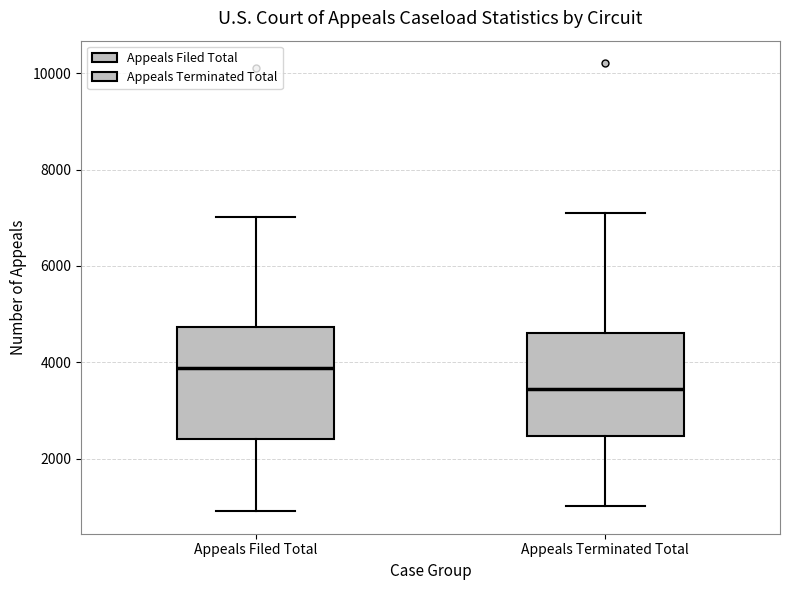

Reading left to right, read every box against the y-axis: the position of its median line, the range the box covers, and the ends of its whiskers. The values are not printed on the chart, so give them approximately, as read against the axis.

Appeals Filed Total: median 3800, box 2400 to 4800, whiskers 1000 to 7000
Appeals Terminated Total: median 3400, box 2400 to 4600, whiskers 1000 to 7200